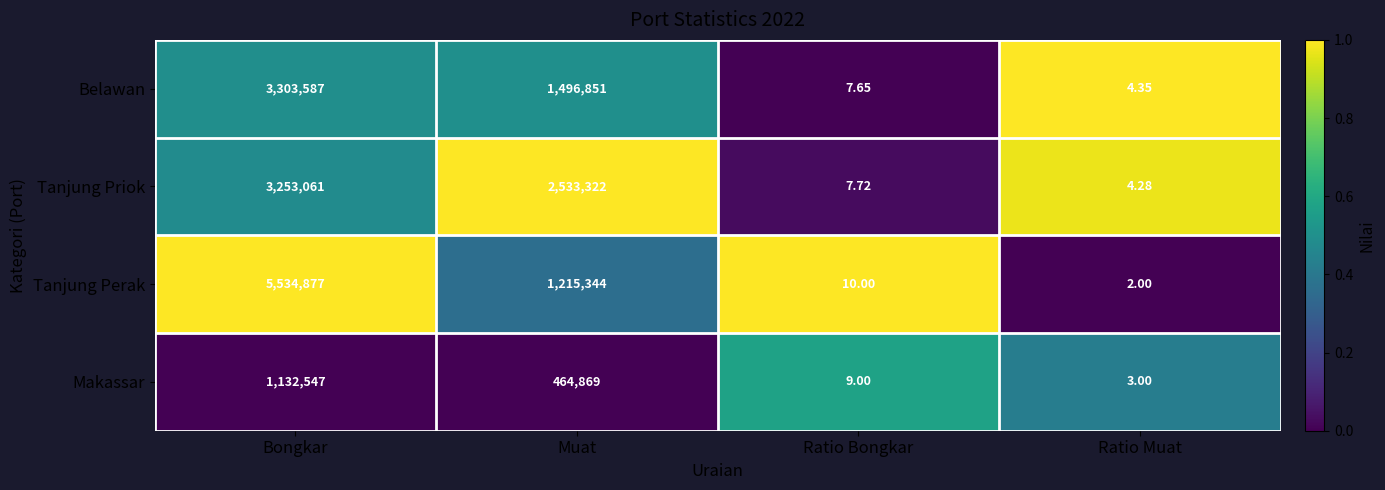

Where does the Belawan series first go above 1496851?

Bongkar